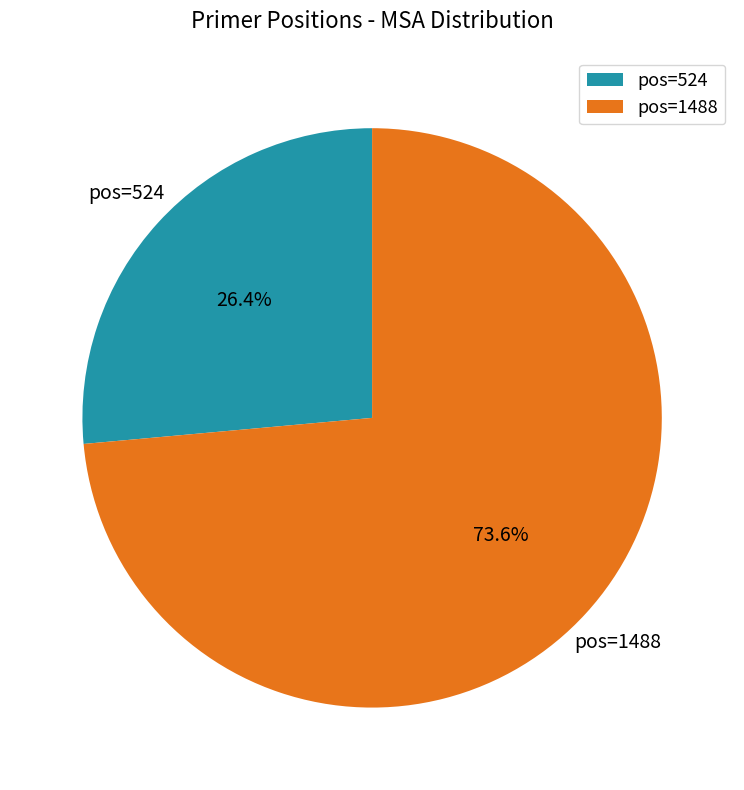

How many slices are in this pie chart?

2